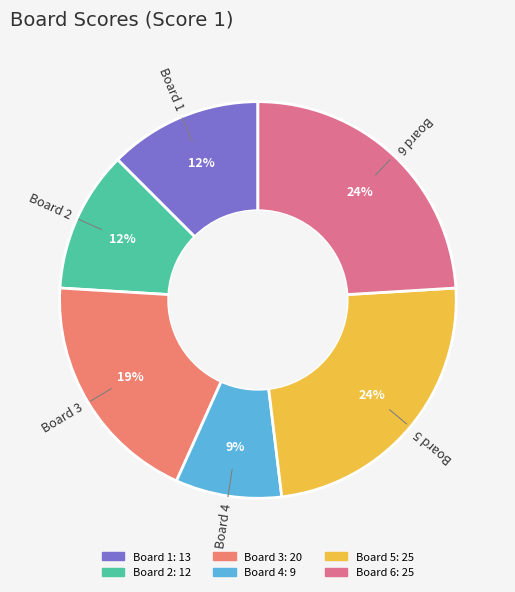

Which slice is the smallest?

Board 4